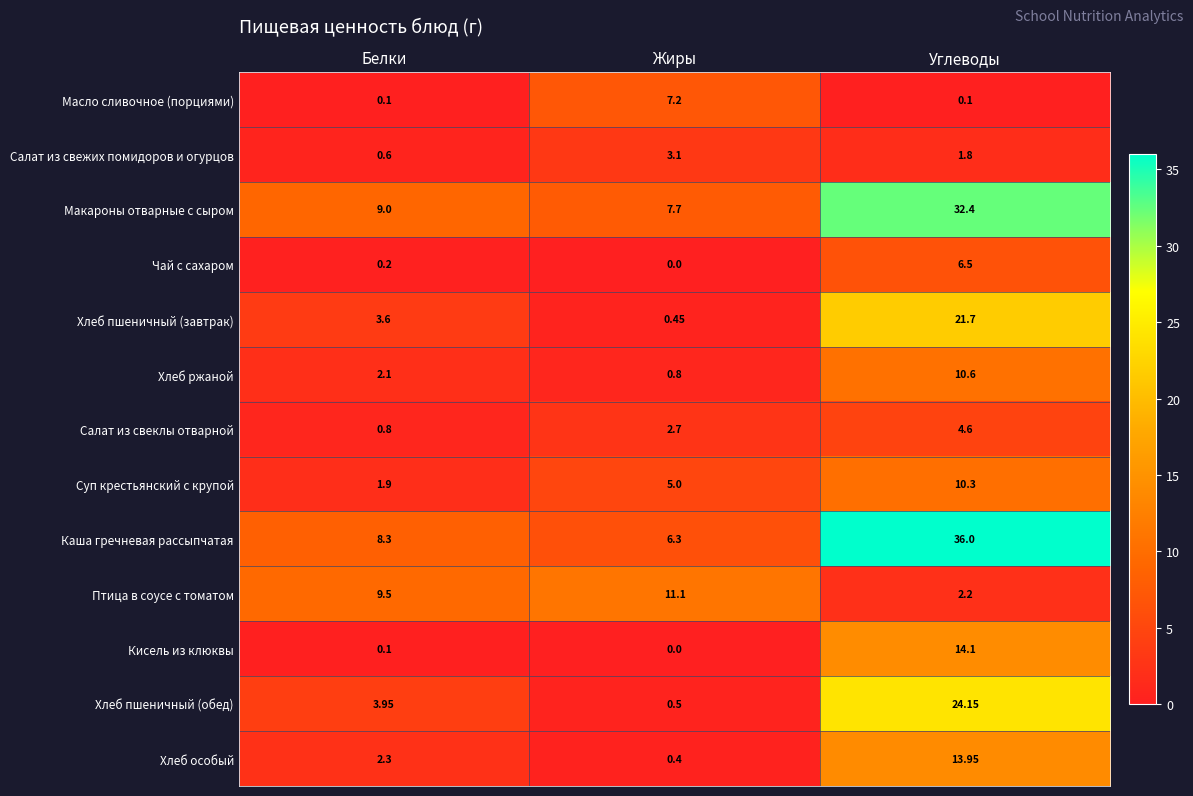

Where is Кисель из клюквы nearest to the value 7?

Белки